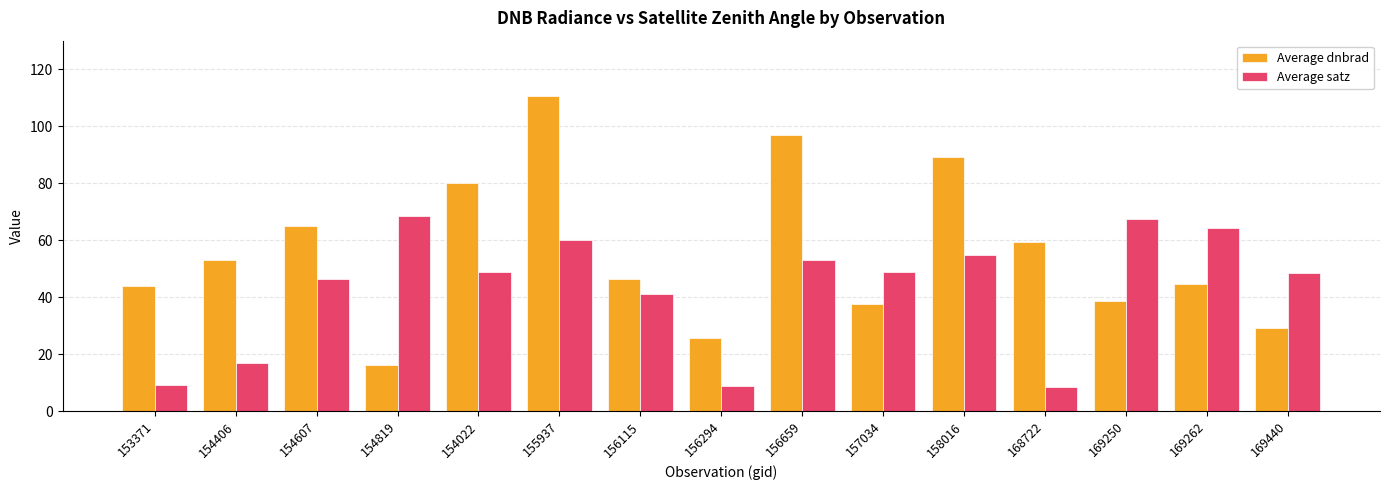

Which series has the widest spread of values?

Average dnbrad